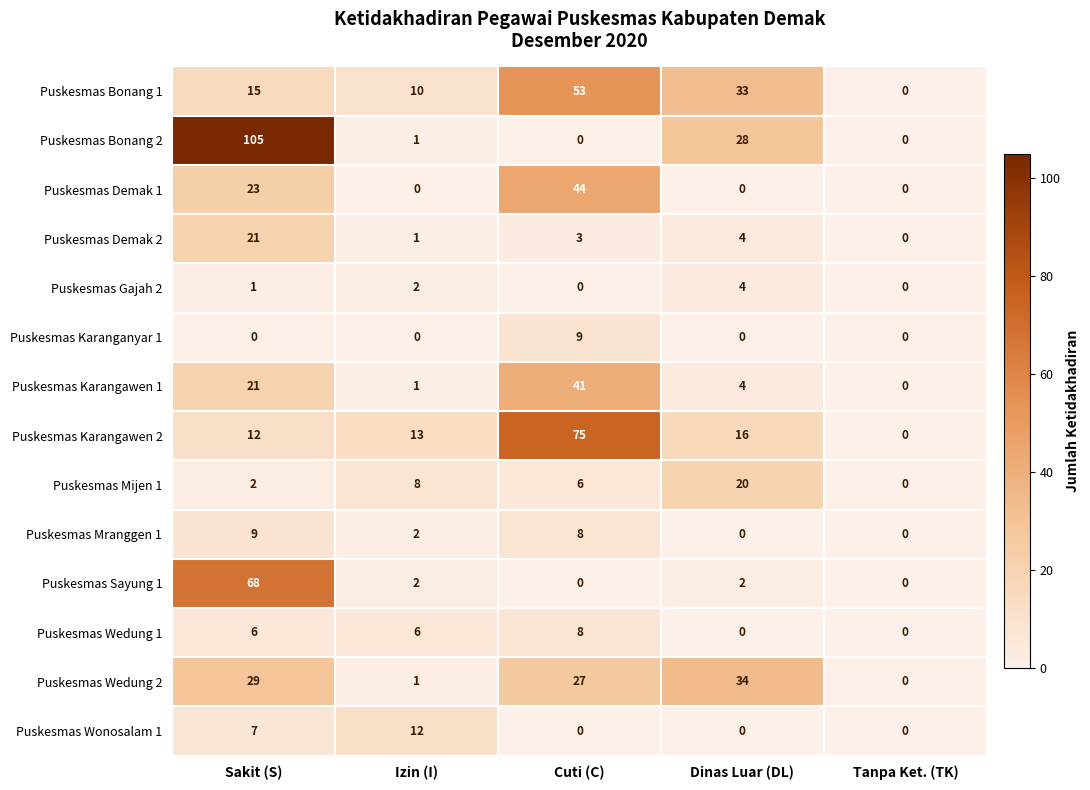

Is the value of Puskesmas Bonang 1 at Sakit (S) greater than the value of Puskesmas Karangawen 2 at Sakit (S)?

Yes